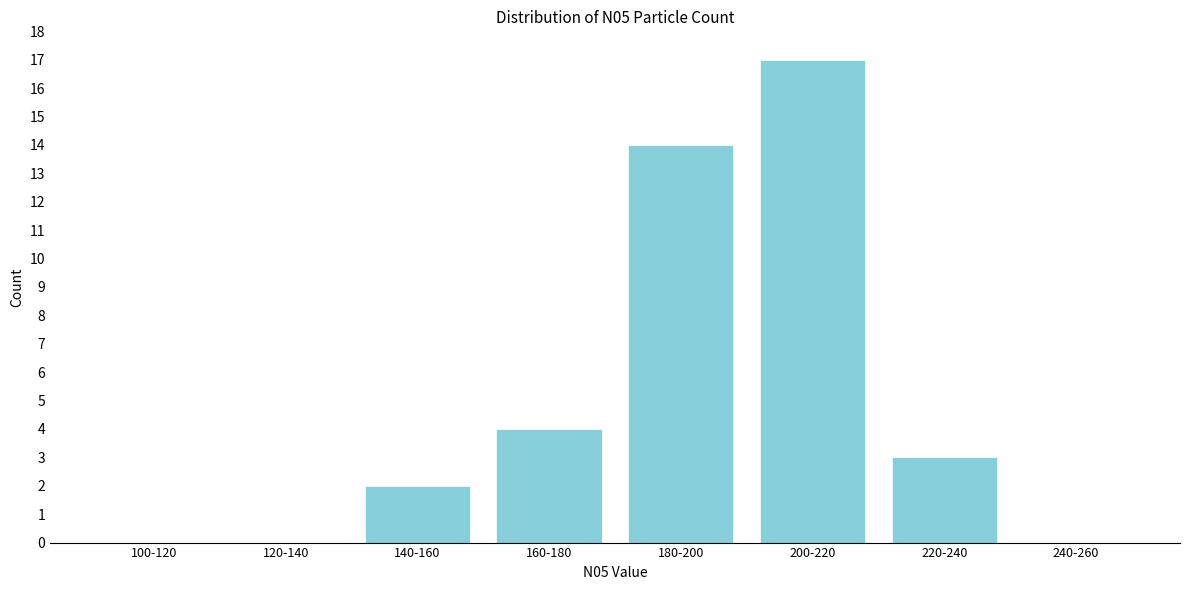

Reading left to right, list all the values displayed in this chart.

100-120=0	120-140=0	140-160=2	160-180=4	180-200=14	200-220=17	220-240=3	240-260=0